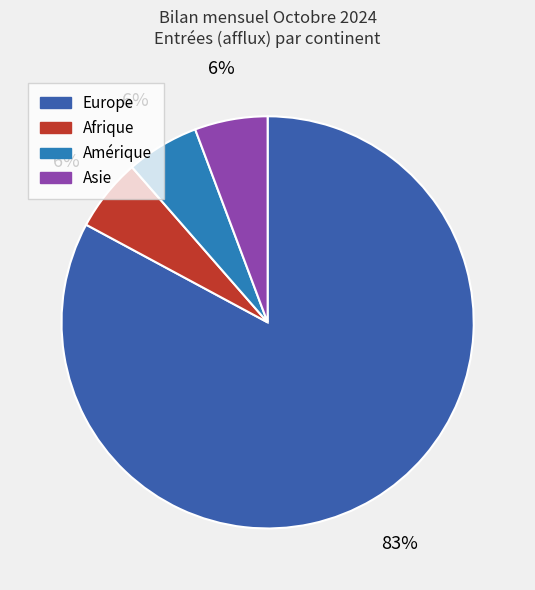

What is the largest slice in the pie chart?

Europe